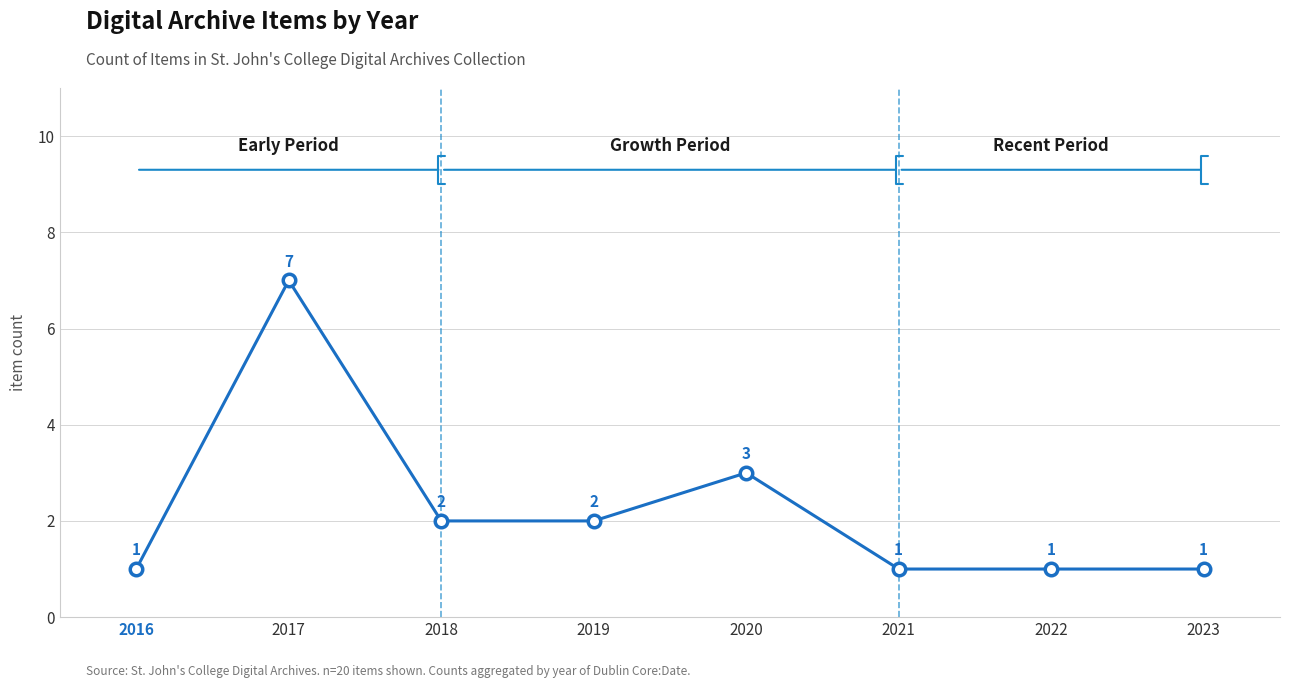

Which has a higher value, 2020 or 2019?

2020